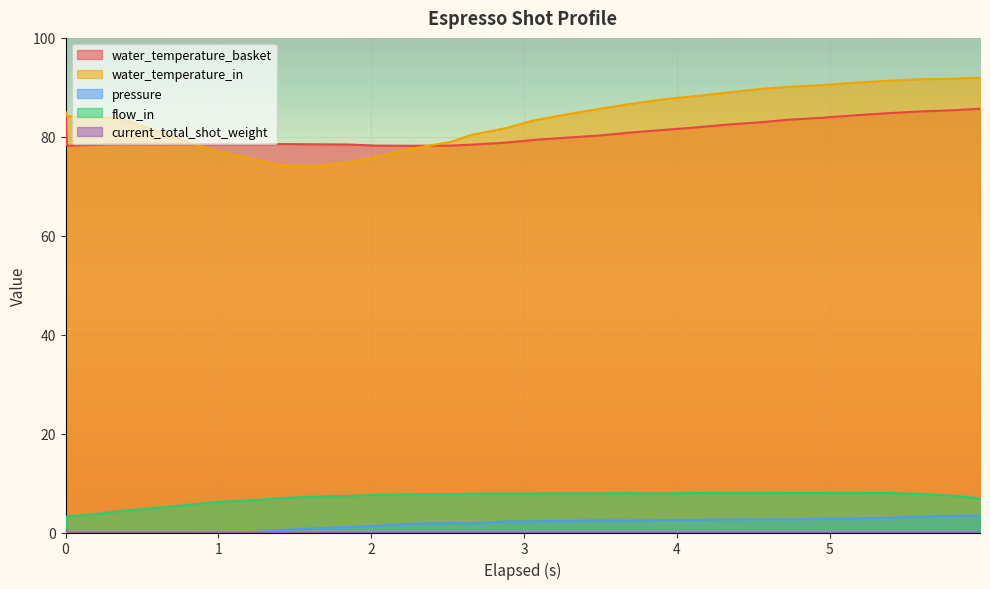

True or false: water_temperature_in and flow_in cross at least once.

False